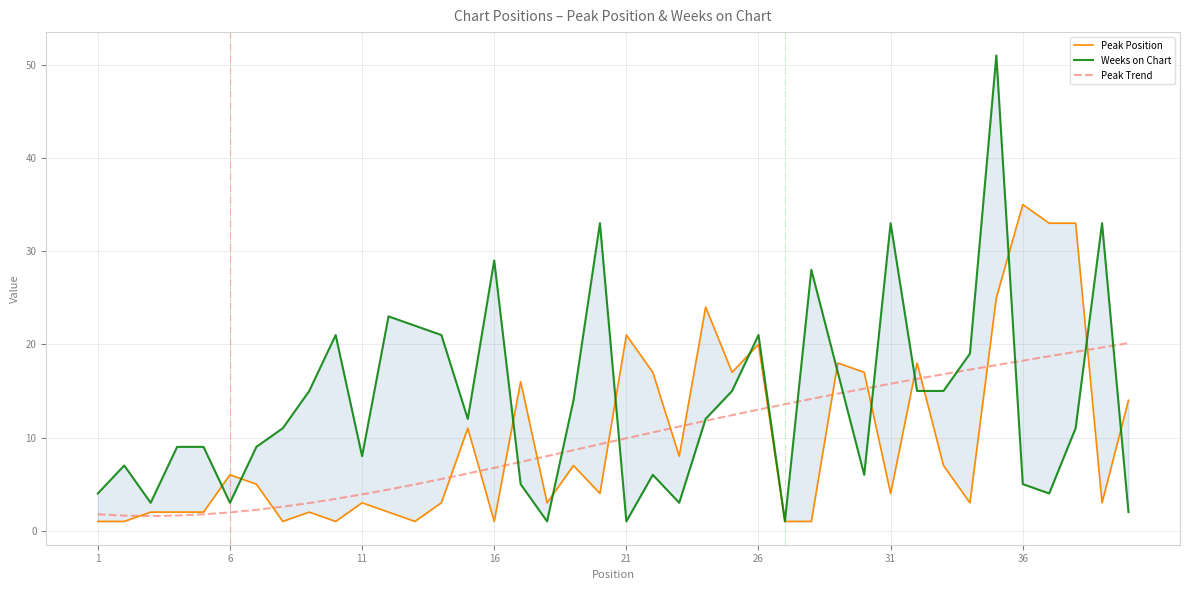

How many lines are shown in the chart?

3